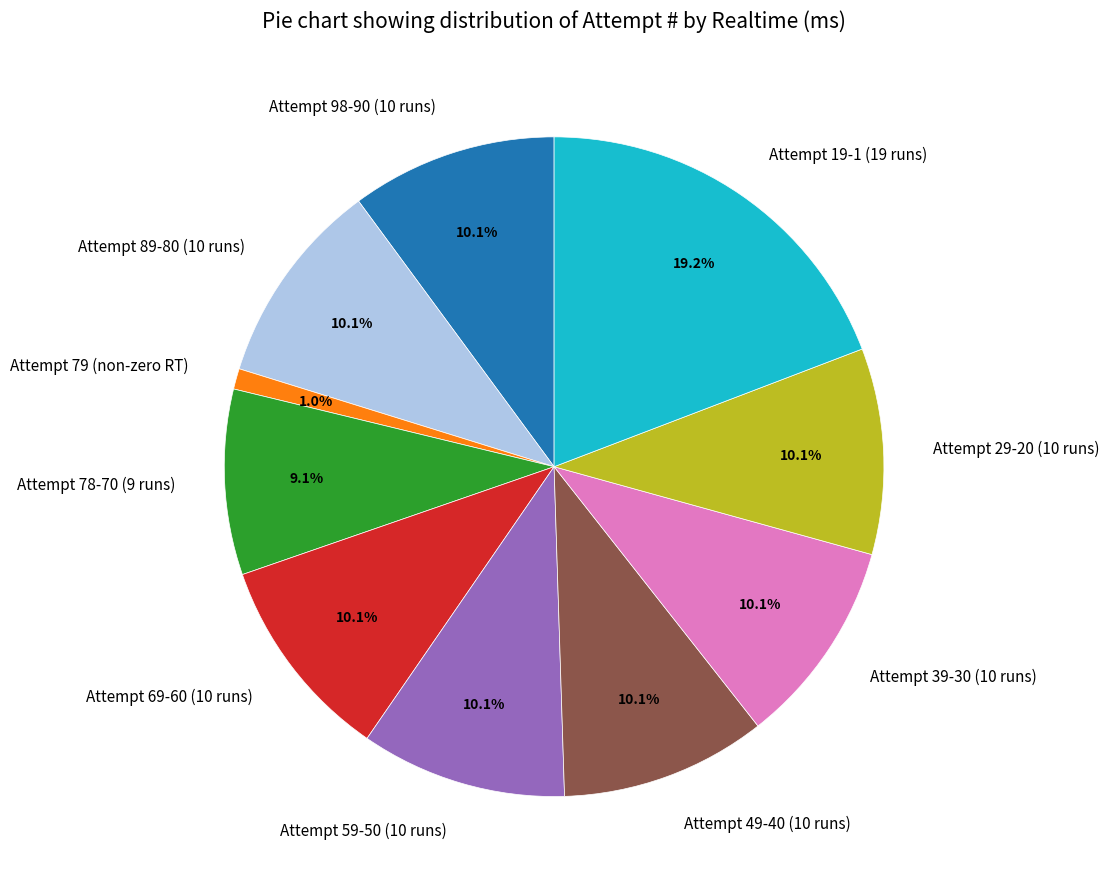

Is Attempt 39-30 (10 runs) the majority of the pie?

No